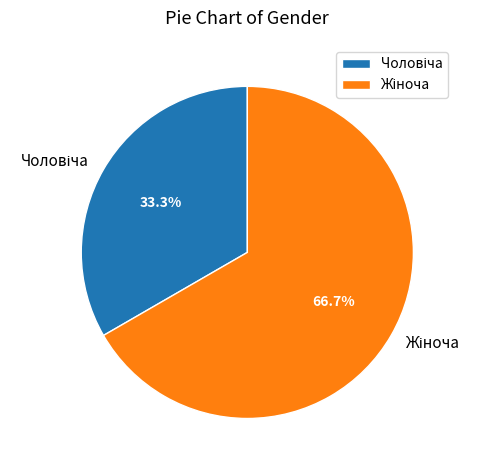

Does any single category account for the majority?

Yes